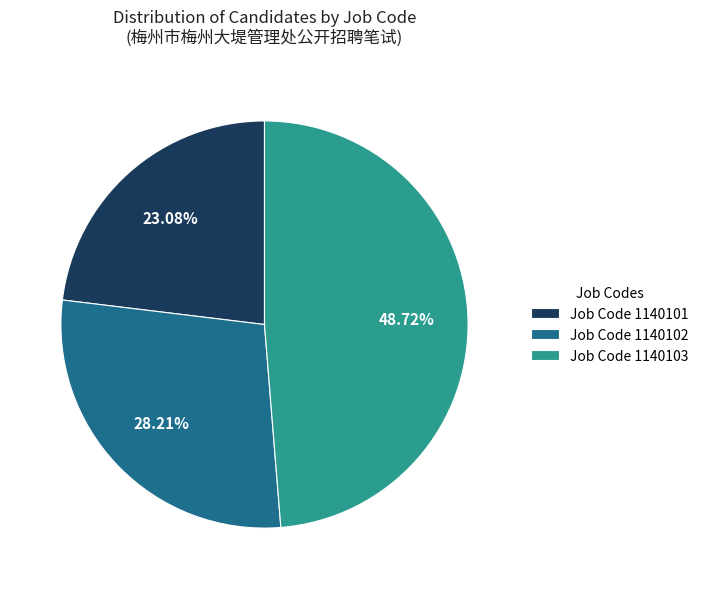

How many segments does this pie chart have?

3